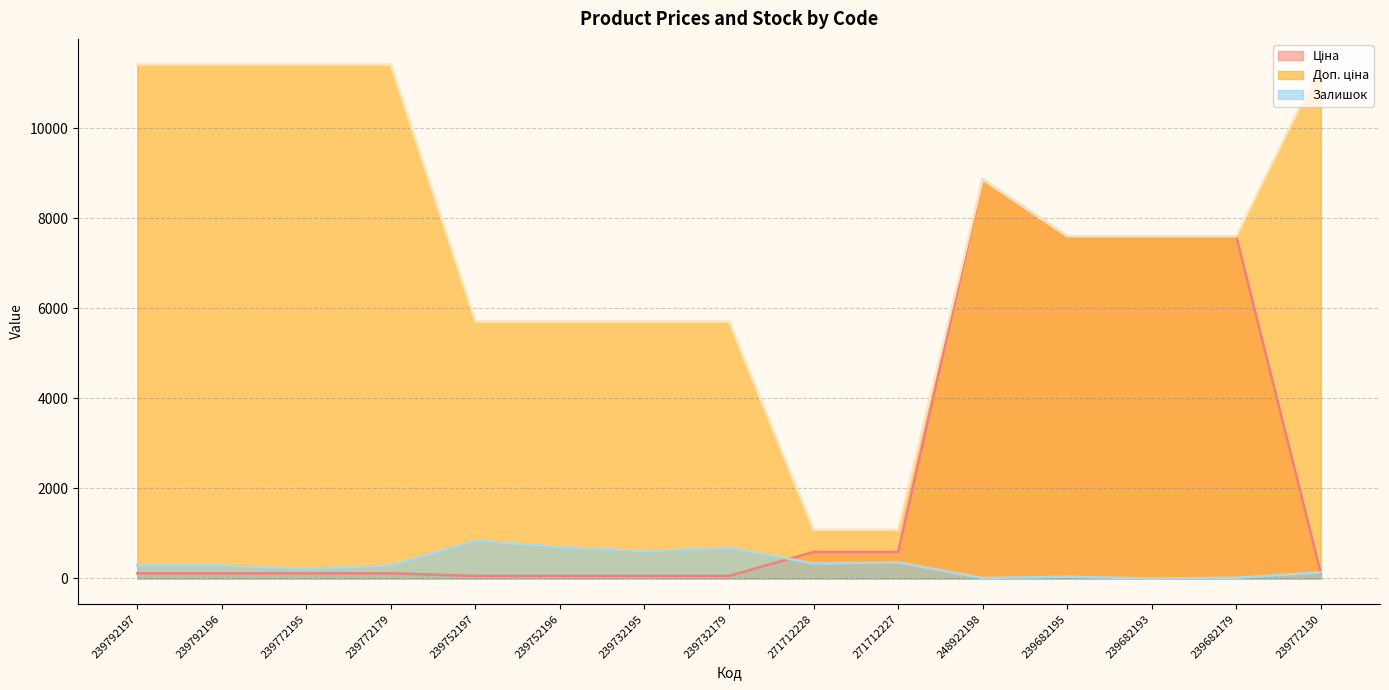

How many lines are shown in the chart?

3